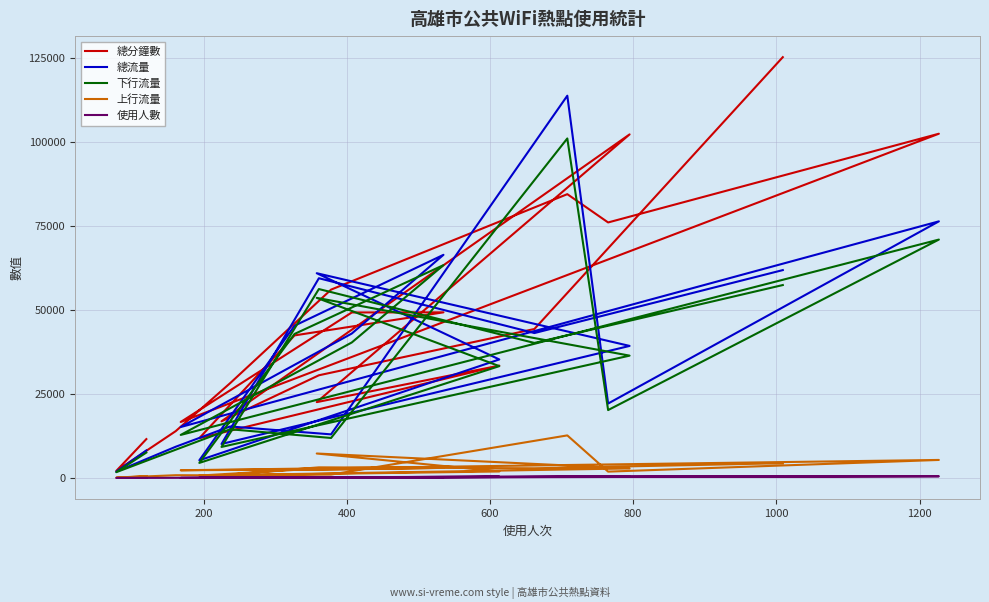

What are all the series names shown in the legend?

總分鐘數, 總流量, 下行流量, 上行流量, 使用人數